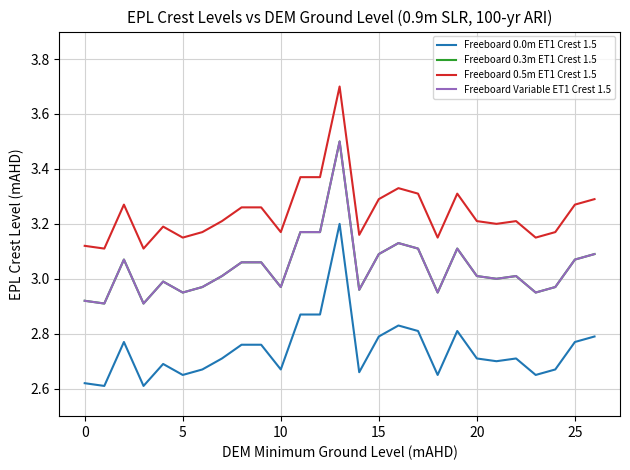

Is this an area chart (filled region under the line)?

No